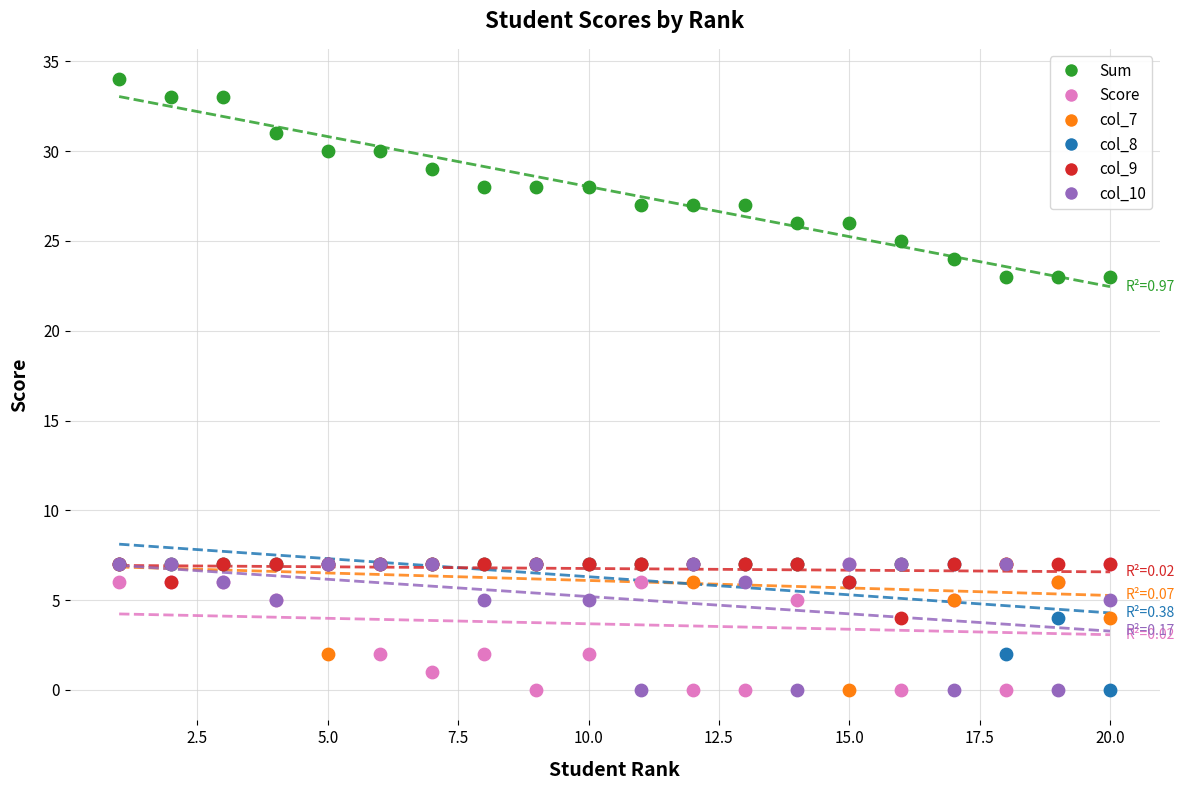

Which series contains the highest Y value?

Sum